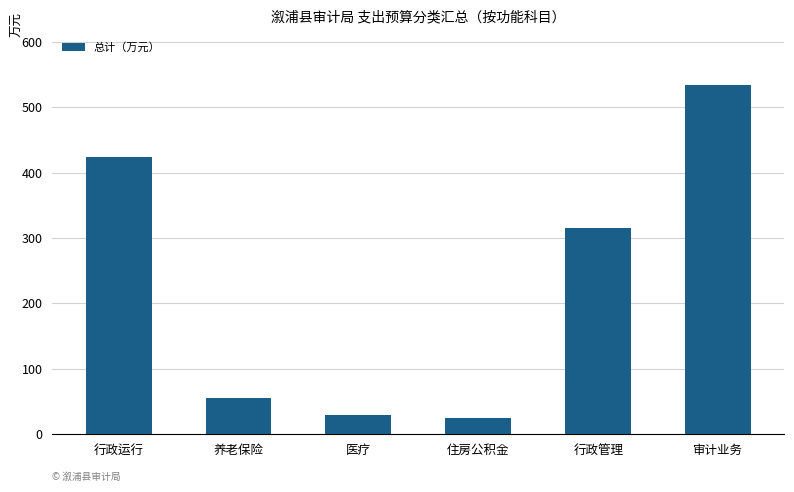

What is the change in value from 行政运行 to 审计业务?

+111.7